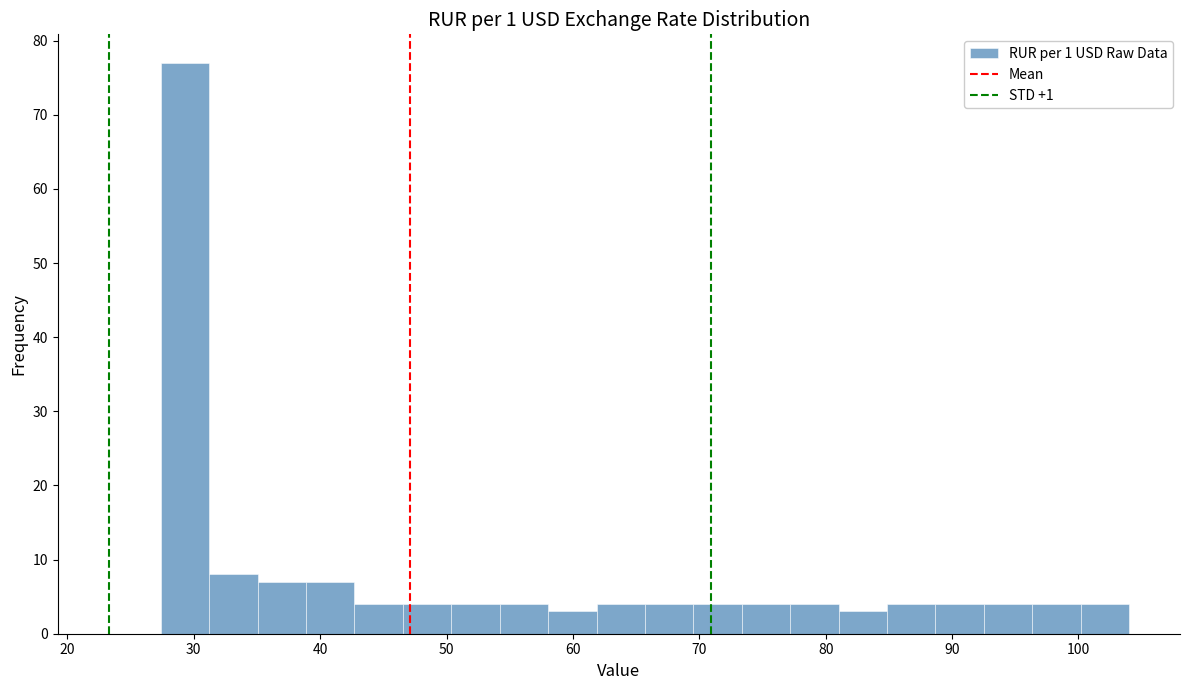

Around what value on the x-axis is the tallest bar? Give the approximate position of its centre, as read against the axis.

29